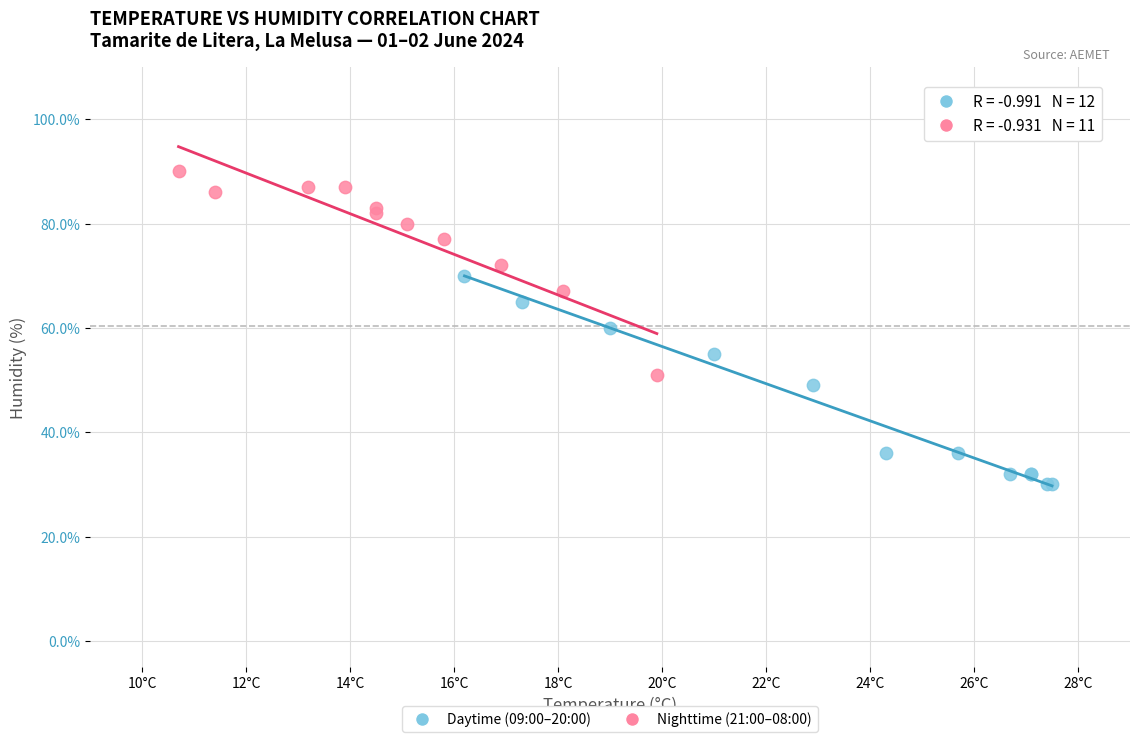

Which series reaches the minimum Y coordinate?

Daytime (09:00–20:00)